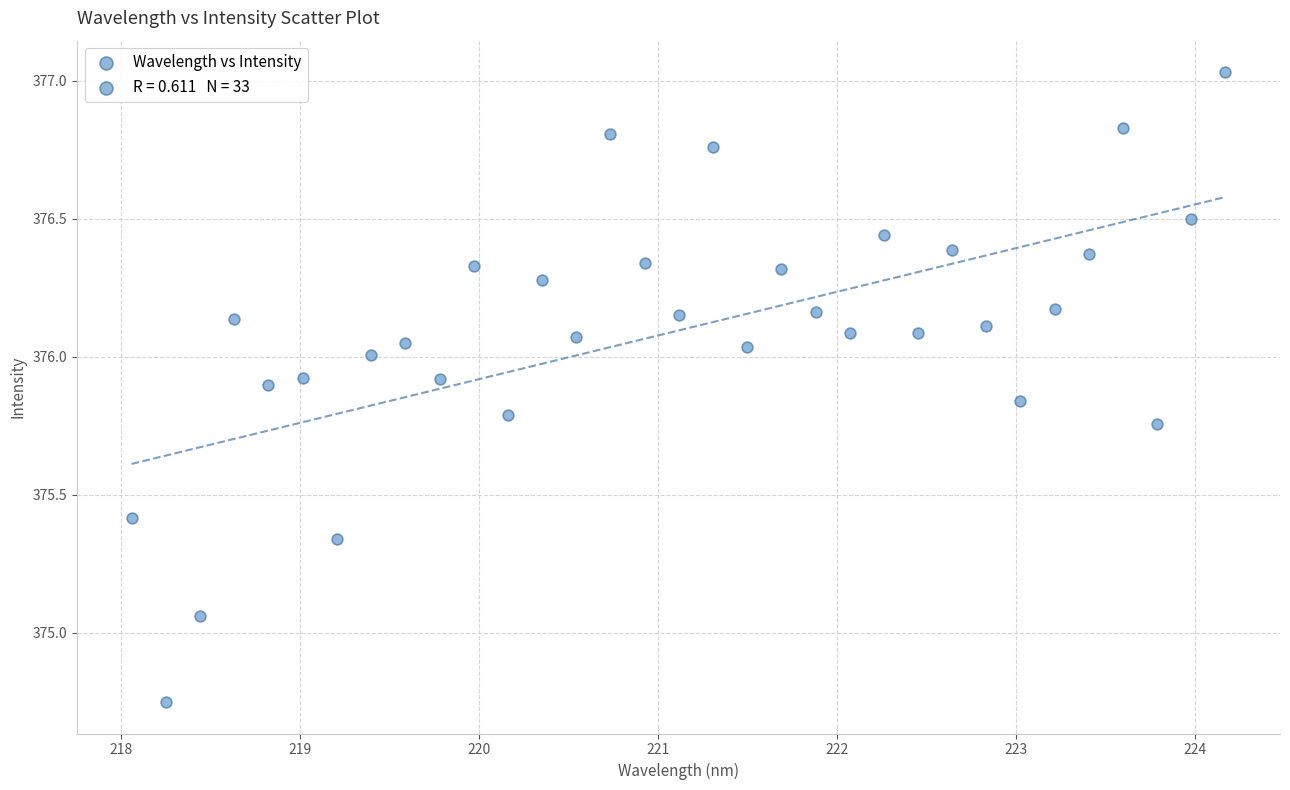

What is the range of Y values (max minus min)?

2.3